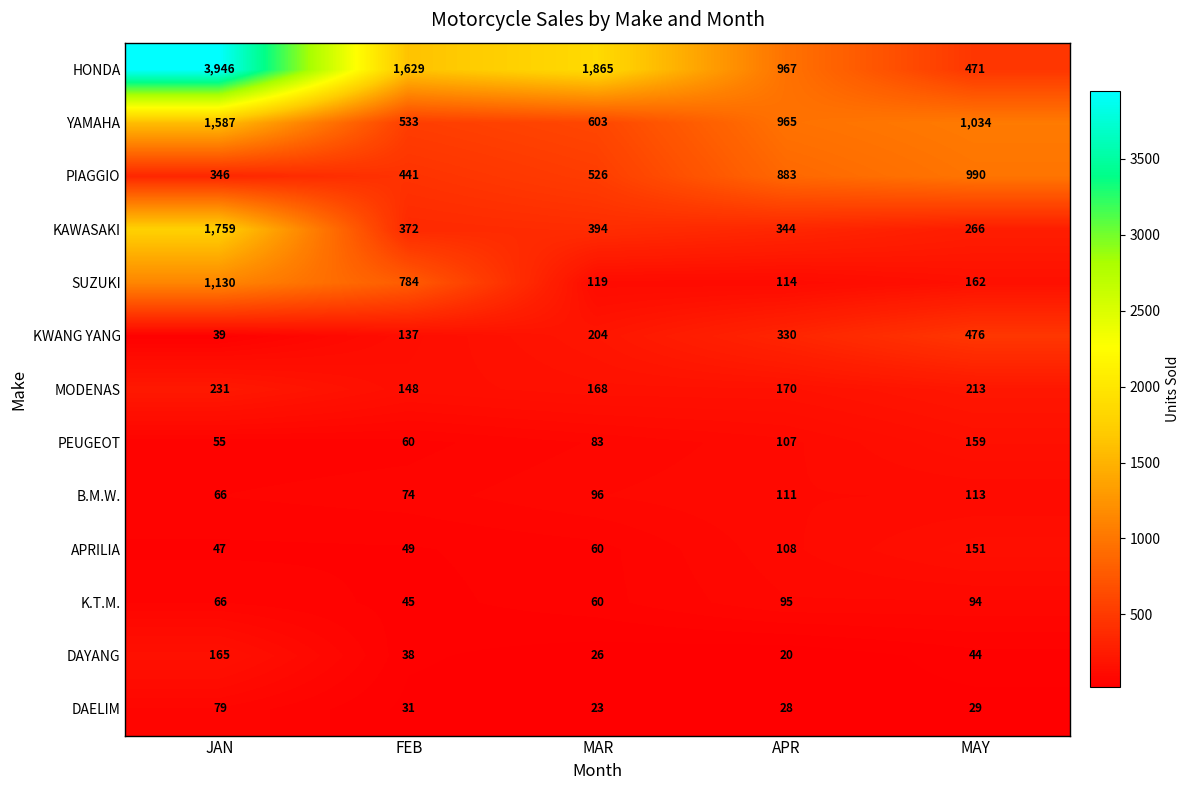

Where is DAYANG nearest to the value 92?

MAY